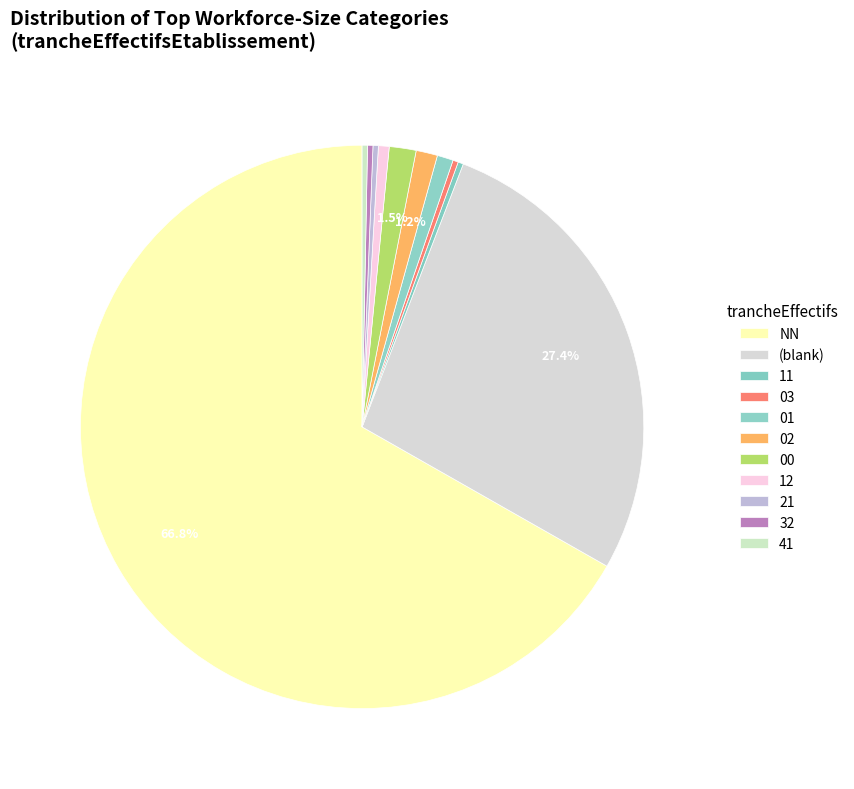

Combined, do 02 and 01 account for over 50%?

No